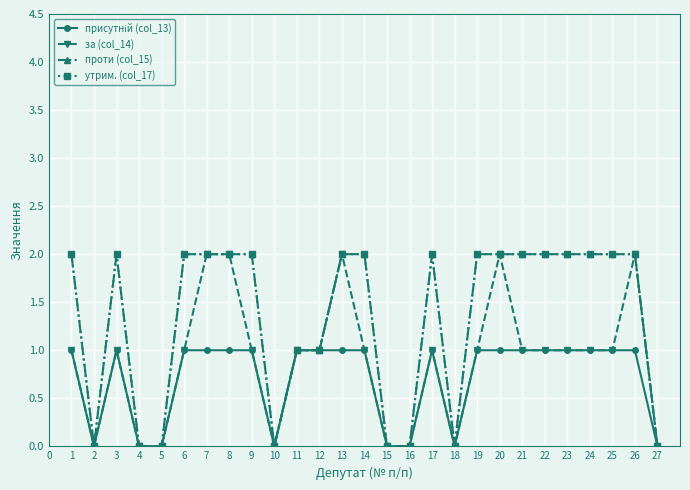

How many lines are shown in the chart?

4